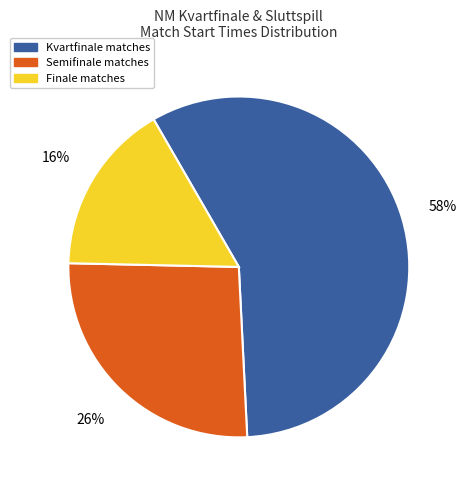

Is there any slice that represents more than half of the pie?

Yes